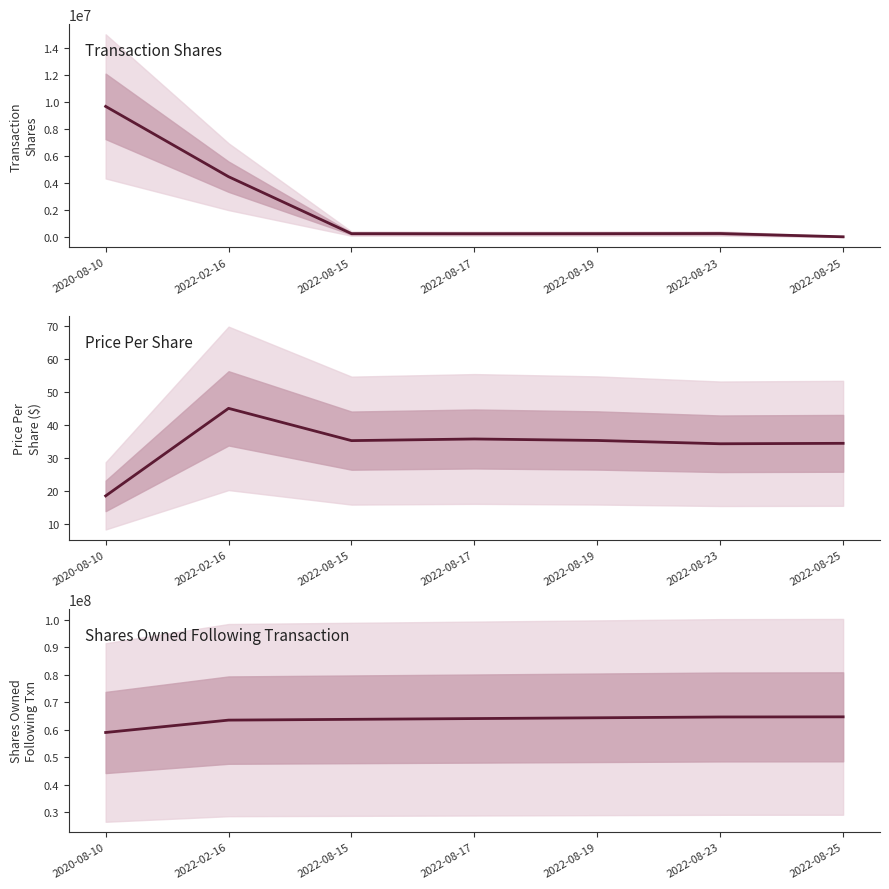

What is the greatest value displayed?

64723602.0